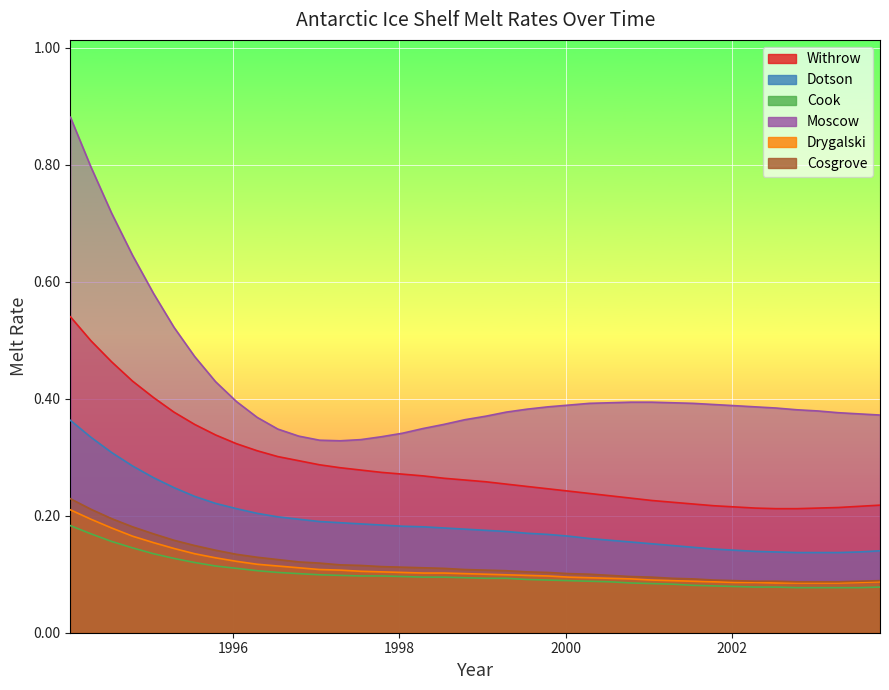

Between 1997.786 and 1996.287, which is larger?

1996.287